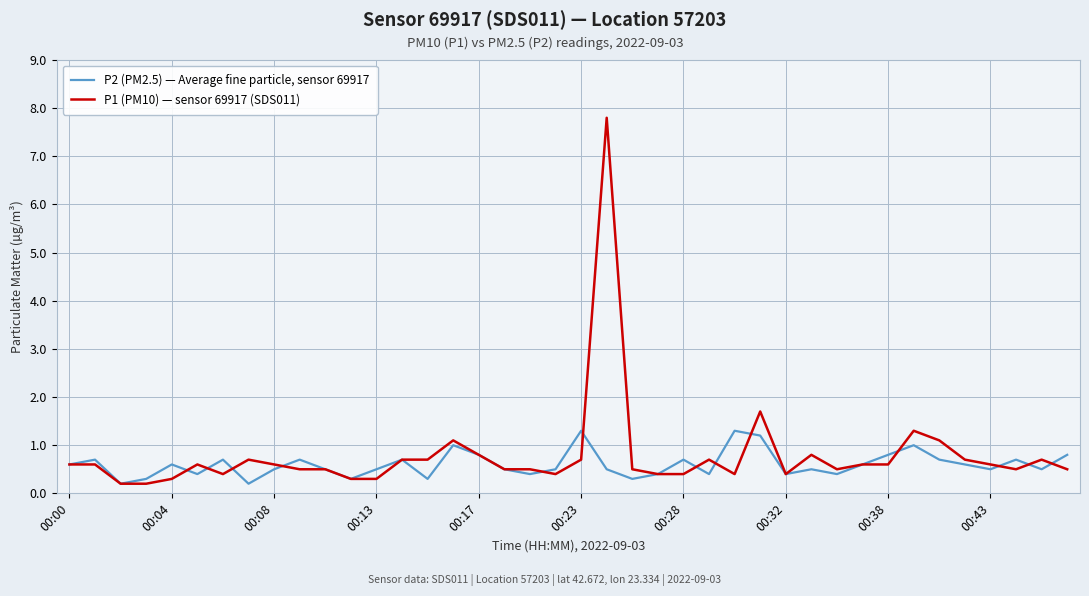

What is the highest value of the P2 (PM2.5) — Average fine particle, sensor 69917 series?

1.3